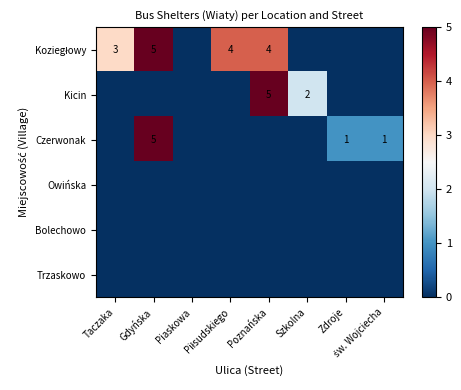

What is the difference between the highest and lowest values at Poznańska?

5